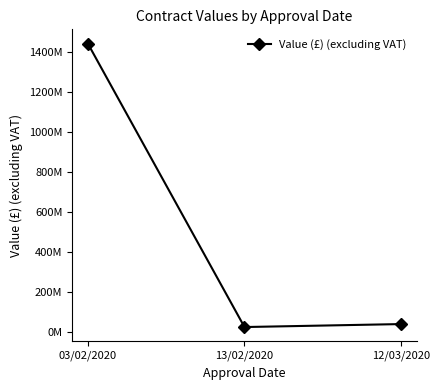

Does the chart have visible grid lines?

No